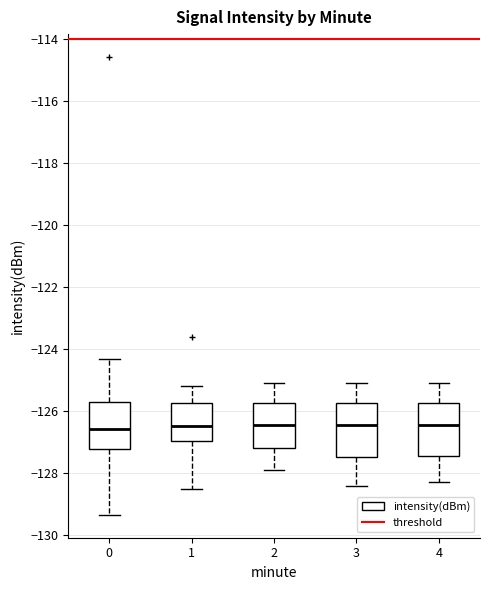

Reading left to right, read every box against the y-axis: the position of its median line, the range the box covers, and the ends of its whiskers. The values are not printed on the chart, so give them approximately, as read against the axis.

0: median -126.6, box -127.2 to -125.8, whiskers -129.4 to -124.4
1: median -126.4, box -127.0 to -125.8, whiskers -128.6 to -125.2
2: median -126.4, box -127.2 to -125.8, whiskers -127.8 to -125.0
3: median -126.4, box -127.4 to -125.8, whiskers -128.4 to -125.0
4: median -126.4, box -127.4 to -125.8, whiskers -128.2 to -125.0